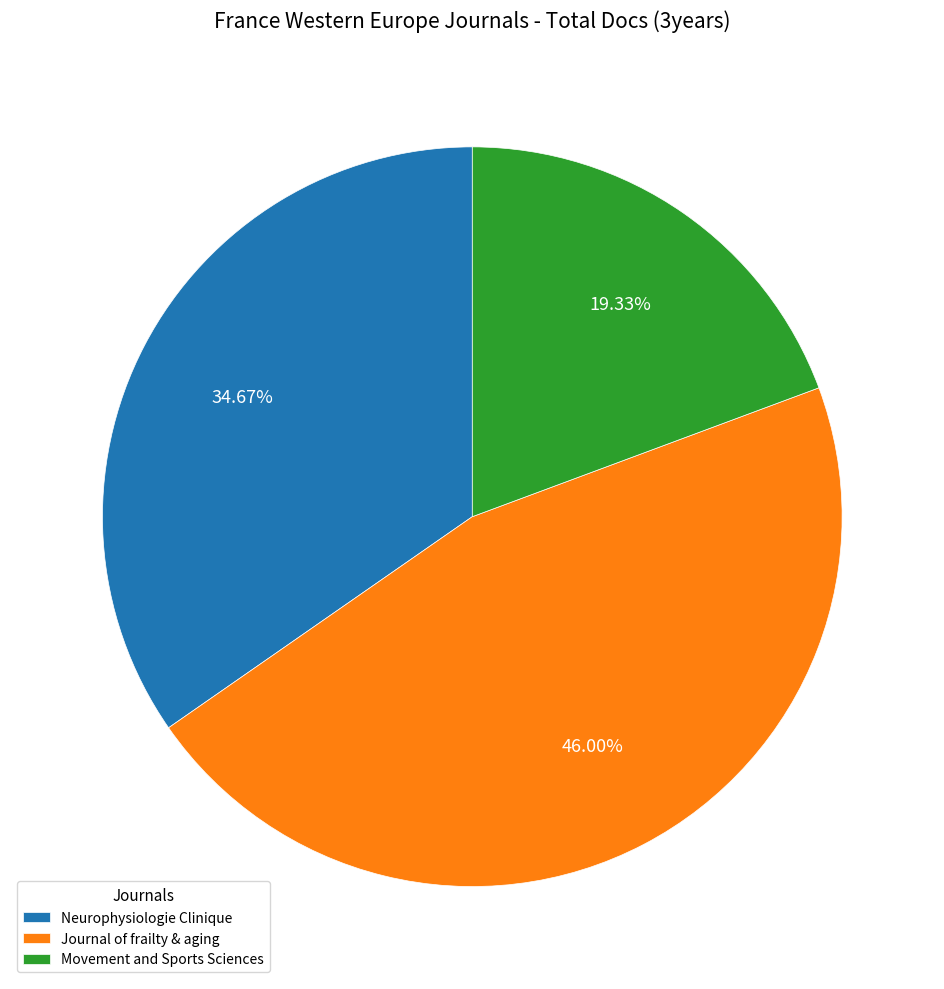

To the nearest percent, what percentage of the pie is Neurophysiologie Clinique?

35%